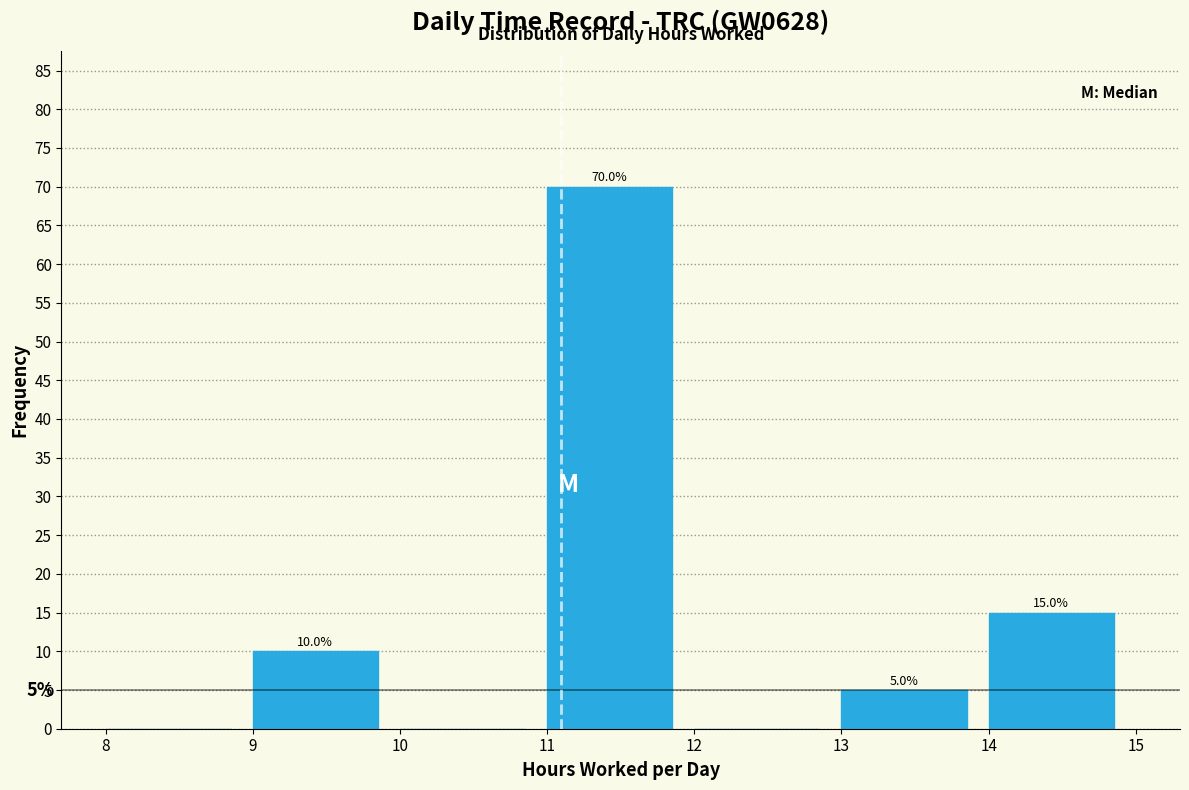

Over which range of the x-axis is the bar tallest?

11 to 12